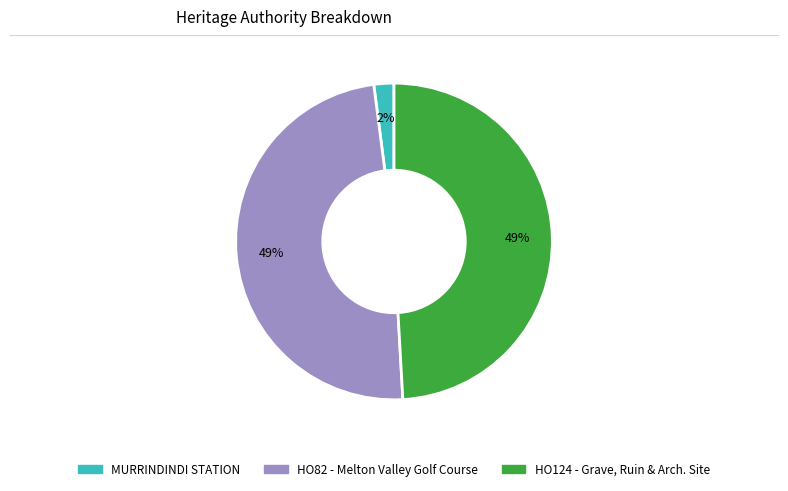

To the nearest percent, what is the average slice percentage?

33%